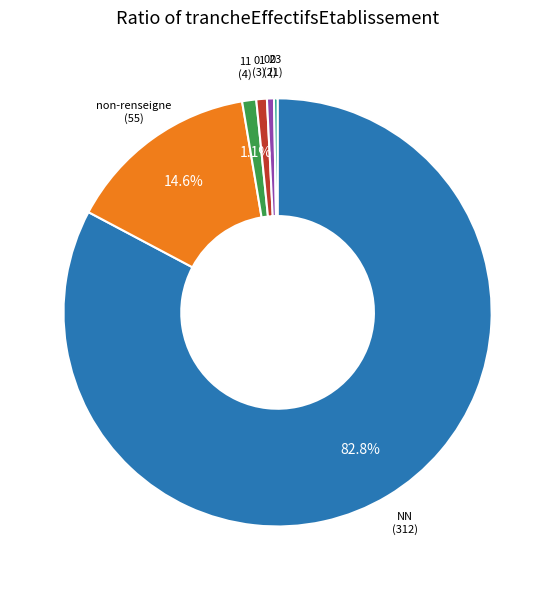

Is there any slice that represents more than half of the pie?

Yes